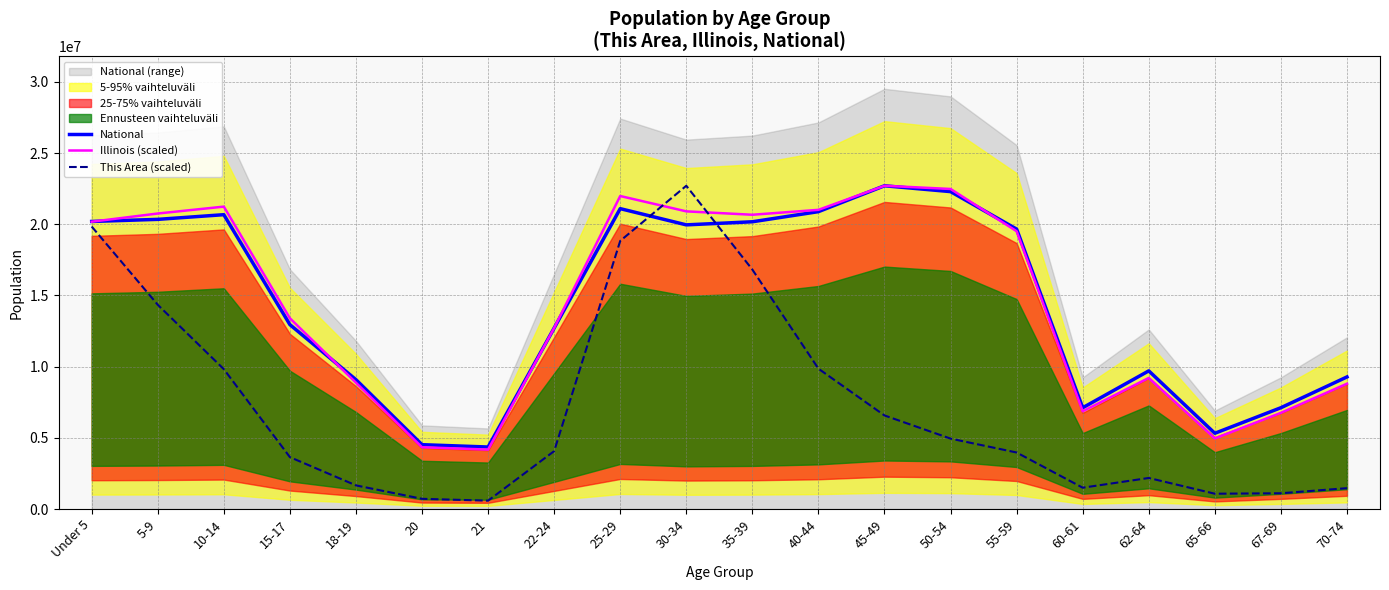

At how many categories does at least one series exceed 20444777?

8